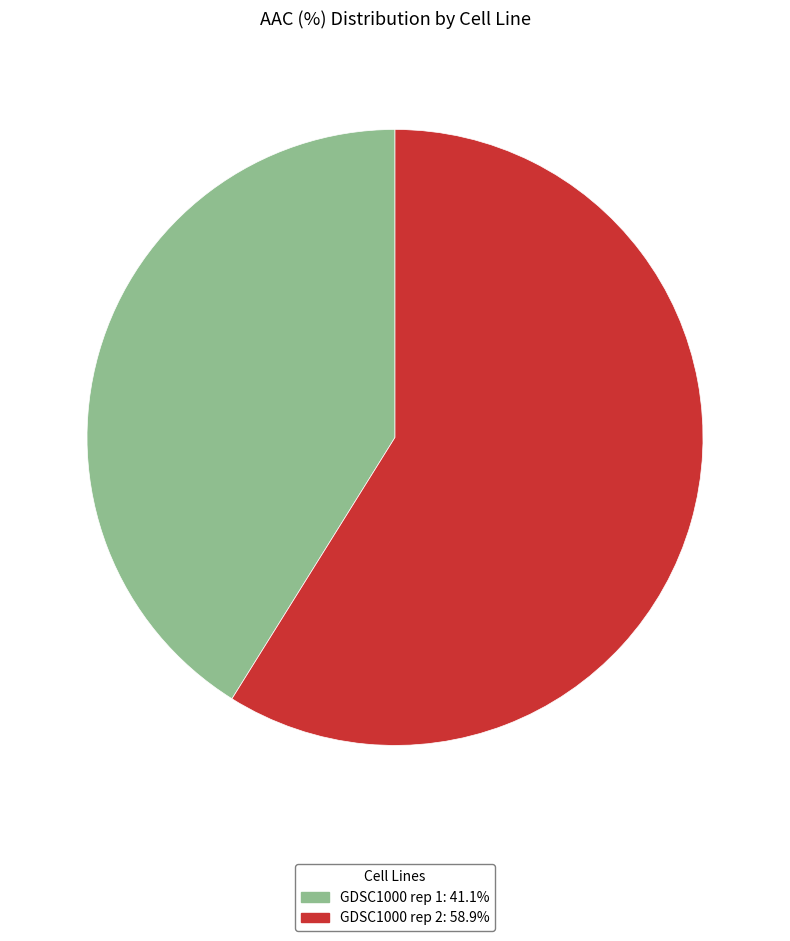

Which category has the biggest portion of the pie?

GDSC1000 rep 2